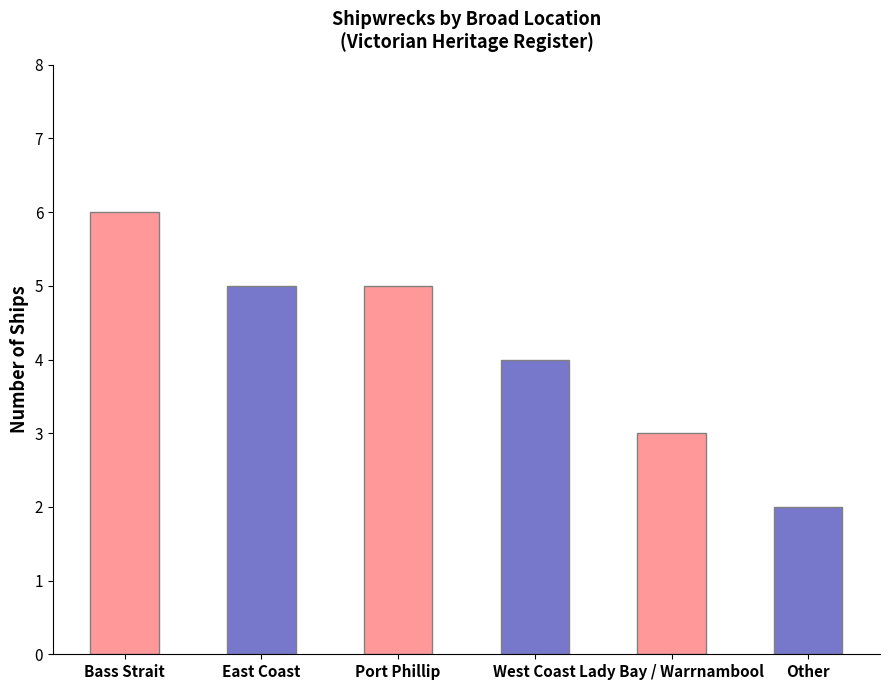

What position from the left is Port Phillip?

3